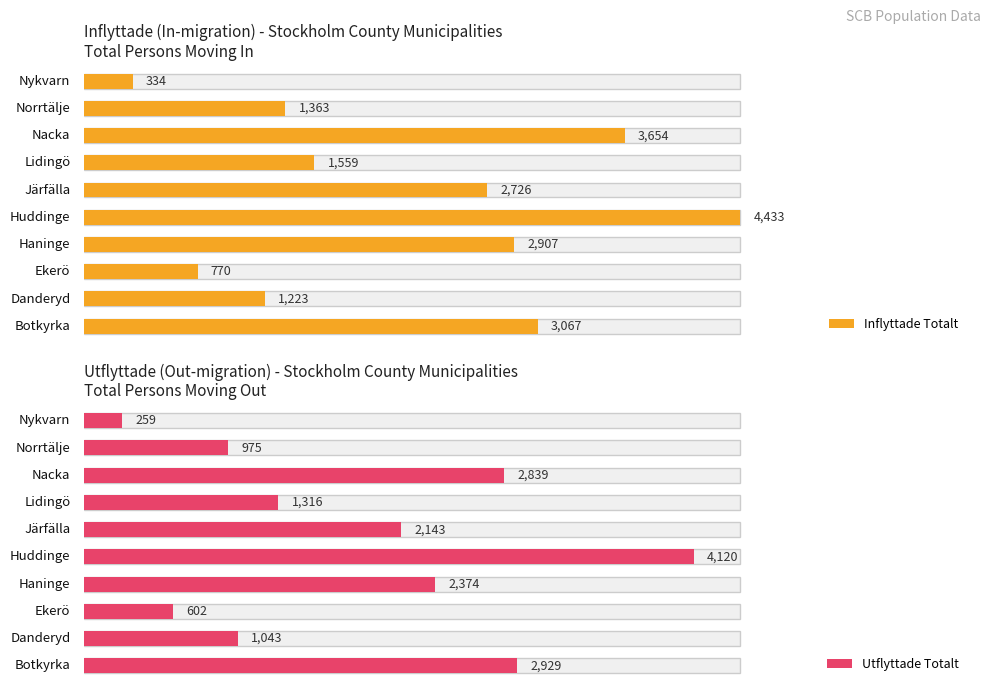

Is the value of Utflyttade Totalt at Järfälla greater than the value of Inflyttade Totalt at Norrtälje?

Yes